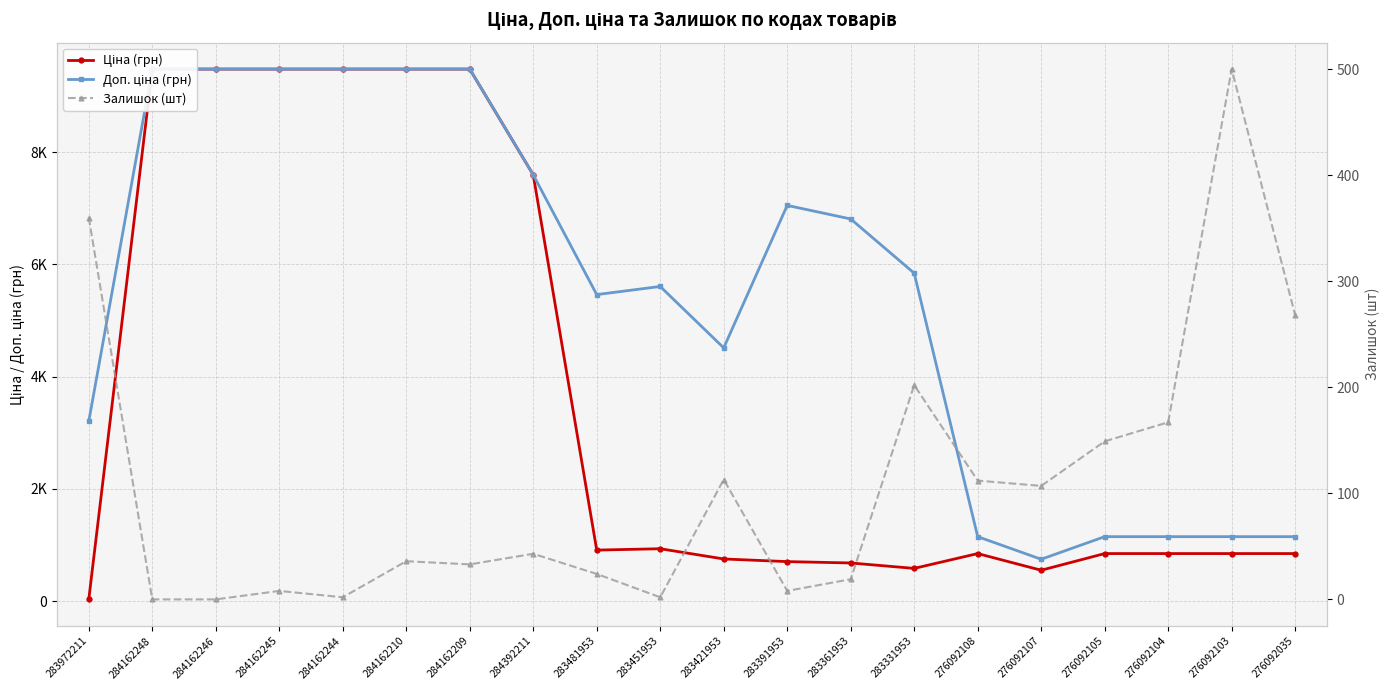

Is the value of Ціна (грн) at 276092035 greater than the value of Доп. ціна (грн) at 284162246?

No